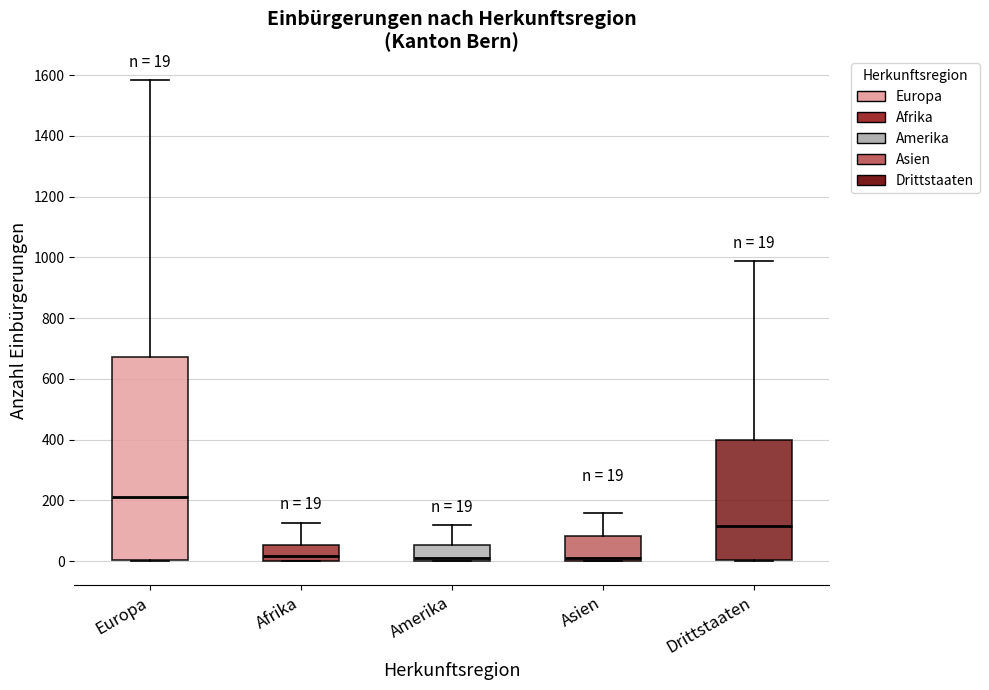

Which box is the tallest, from its lower edge to its upper edge?

Europa